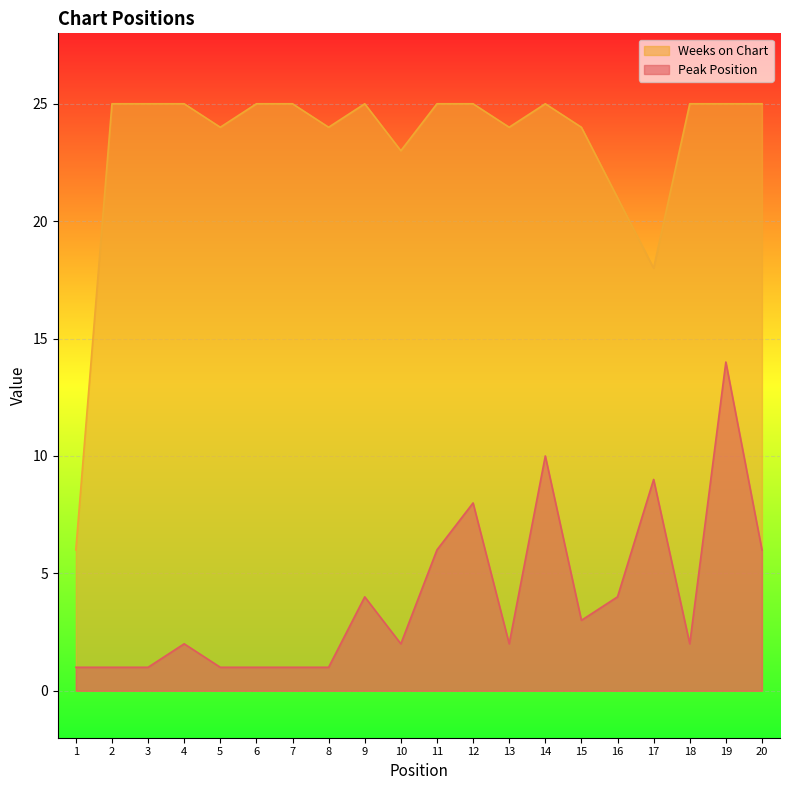

How many interior local peaks does the Weeks on Chart series have?

2